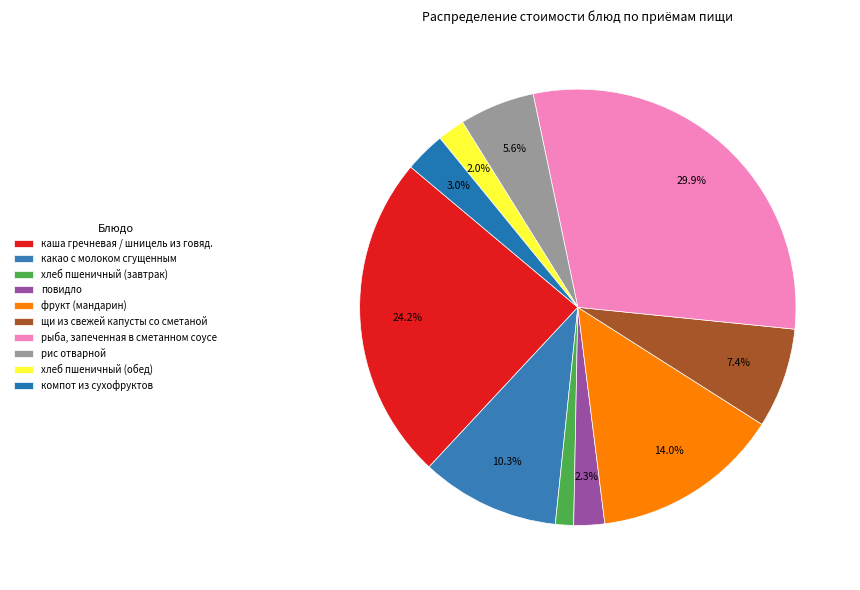

To the nearest percent, what is the average slice percentage?

10%